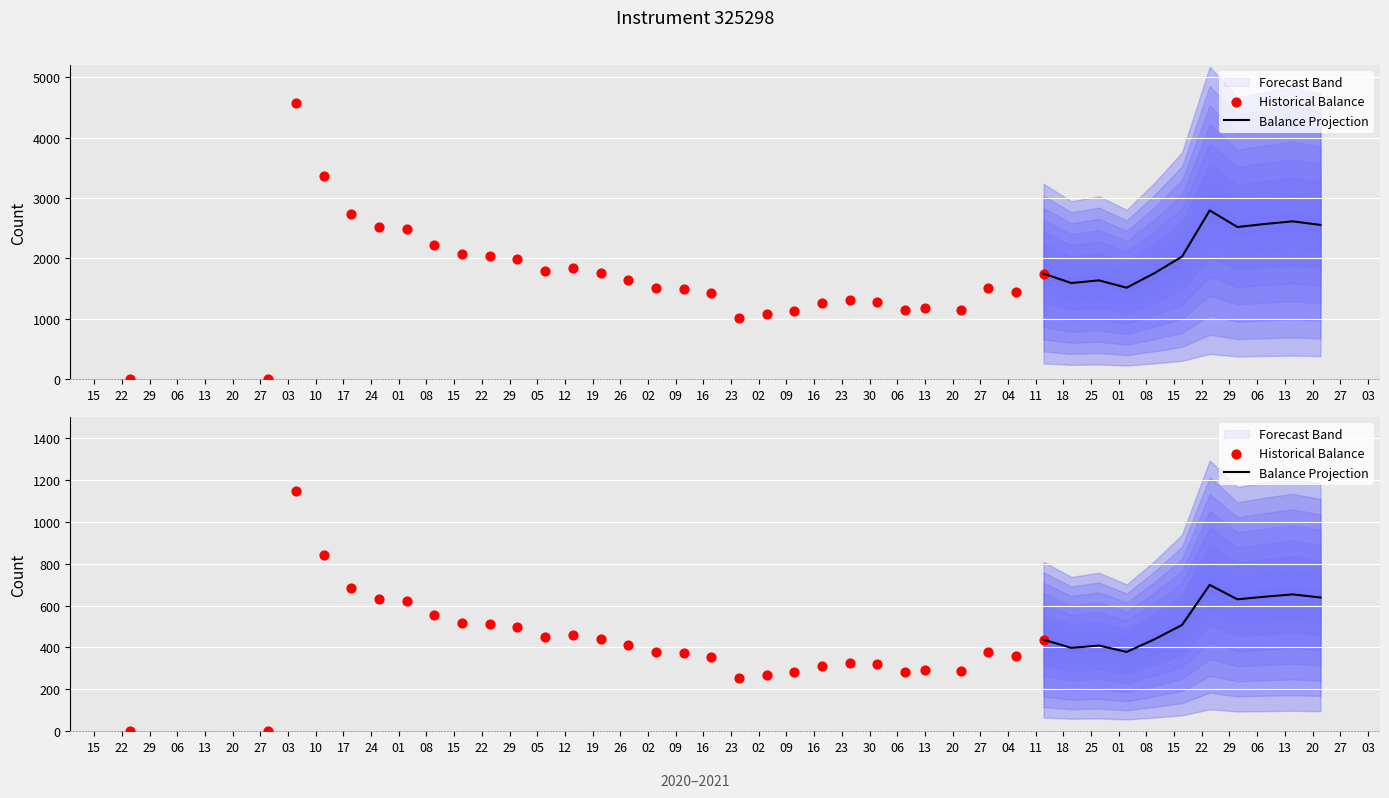

Approximately how many times larger is the value at 2021-06-24 compared to 2021-05-27?

1.7